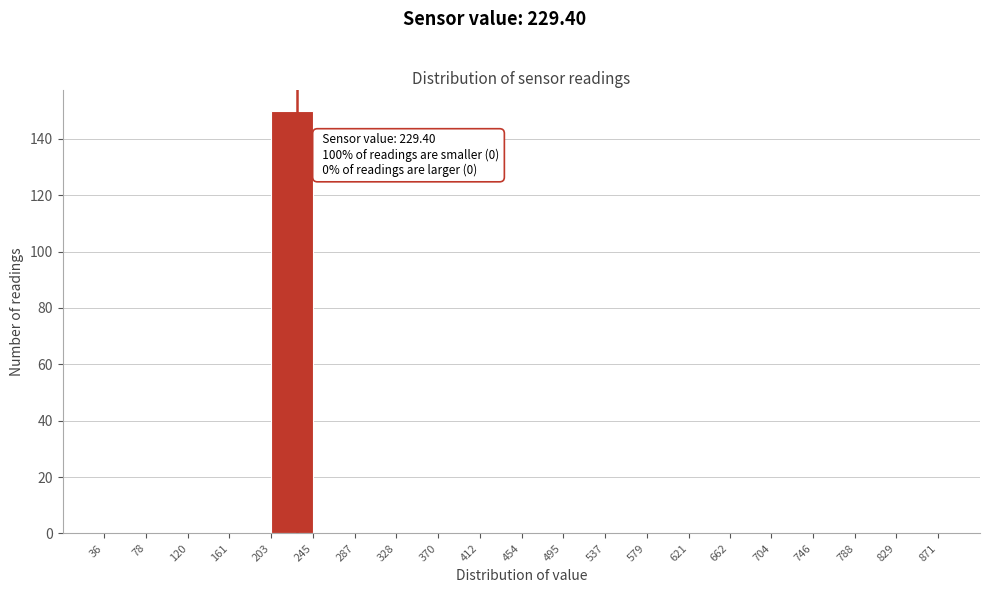

Over which range of the x-axis is the bar tallest?

203 to 245